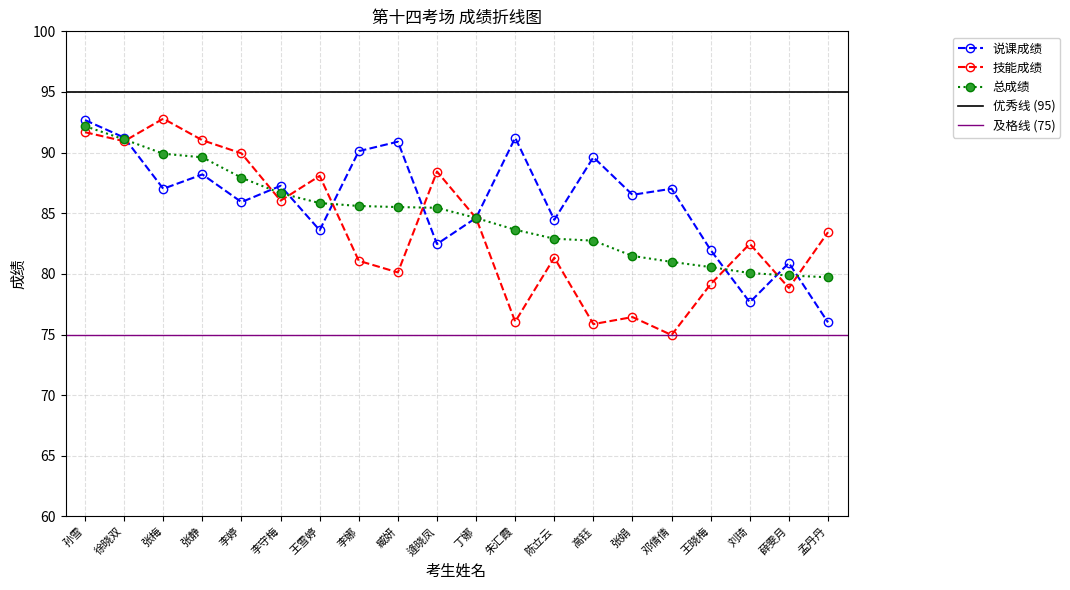

What is the label of the 12th point from the left?

朱汇霞